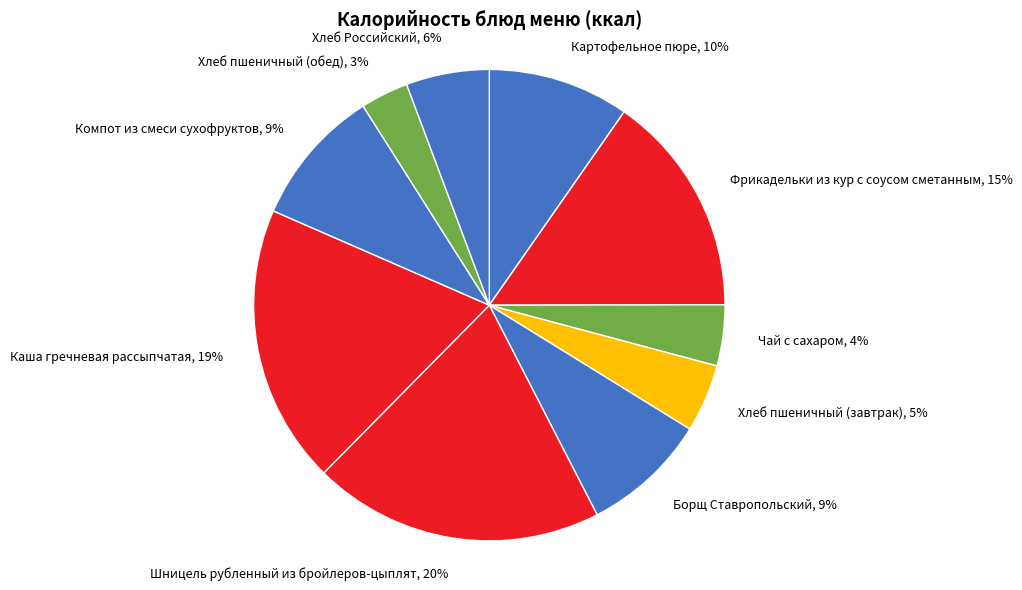

Do Хлеб пшеничный (завтрак) and Фрикадельки из кур с соусом сметанным together represent more than half of the pie?

No